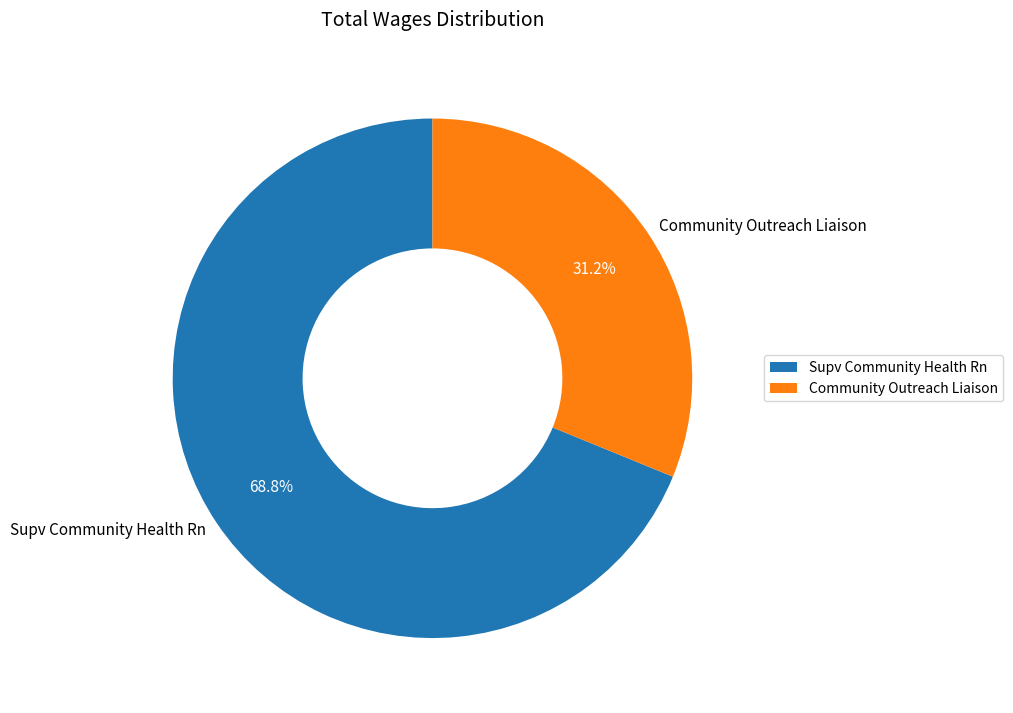

Combined, do Community Outreach Liaison and Supv Community Health Rn account for over 50%?

Yes